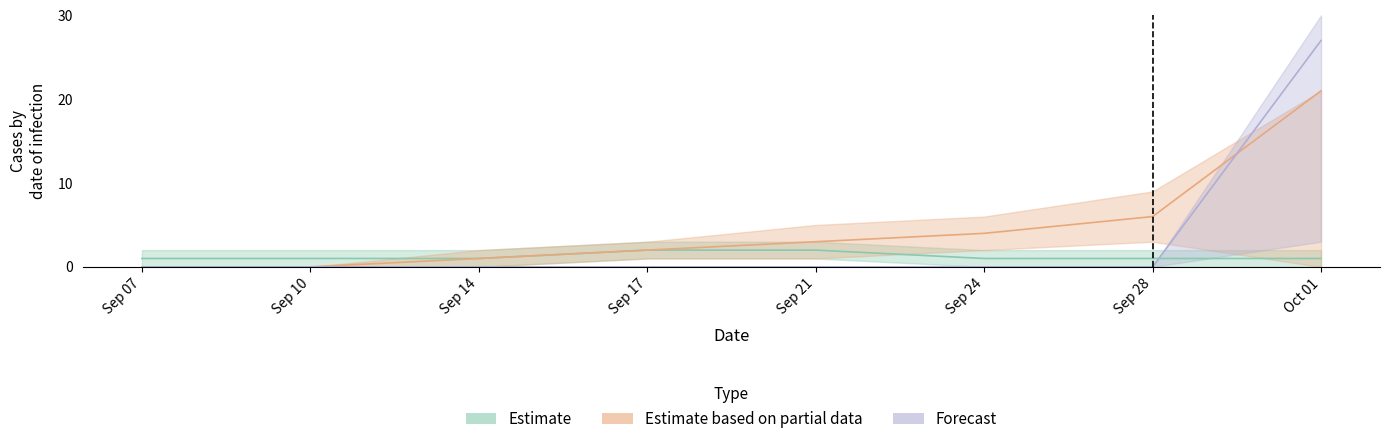

Reading left to right, extract all data points from this chart.

Estimate: 1558391676=1	1558393640=1	1558748727=1	1558785772=2	1559143597=2	1559466504=1	1559695246=1	1560797424=1
Estimate based on partial data: 1558391676=0	1558393640=0	1558748727=1	1558785772=2	1559143597=3	1559466504=4	1559695246=6	1560797424=21
Forecast: 1558391676=0	1558393640=0	1558748727=0	1558785772=0	1559143597=0	1559466504=0	1559695246=0	1560797424=27